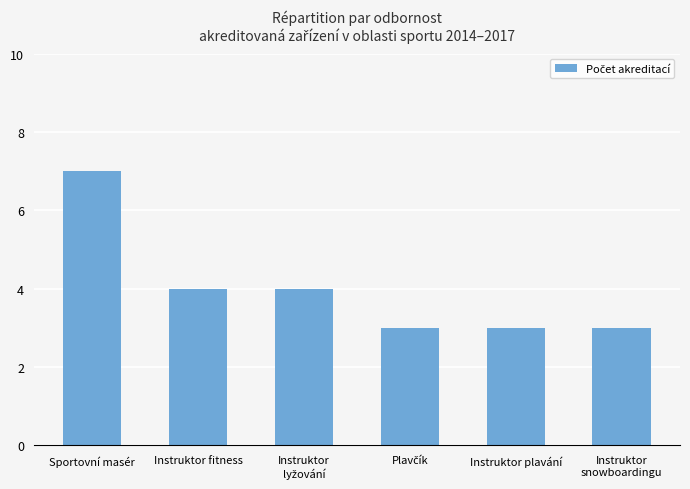

What is the average value?

4